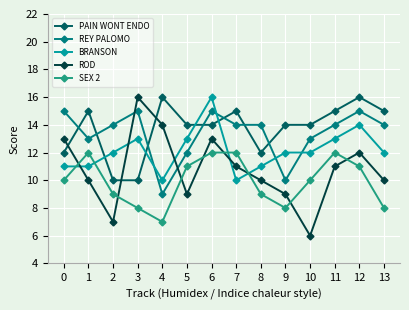

True or false: REY PALOMO has a value of 7 at 10.

False